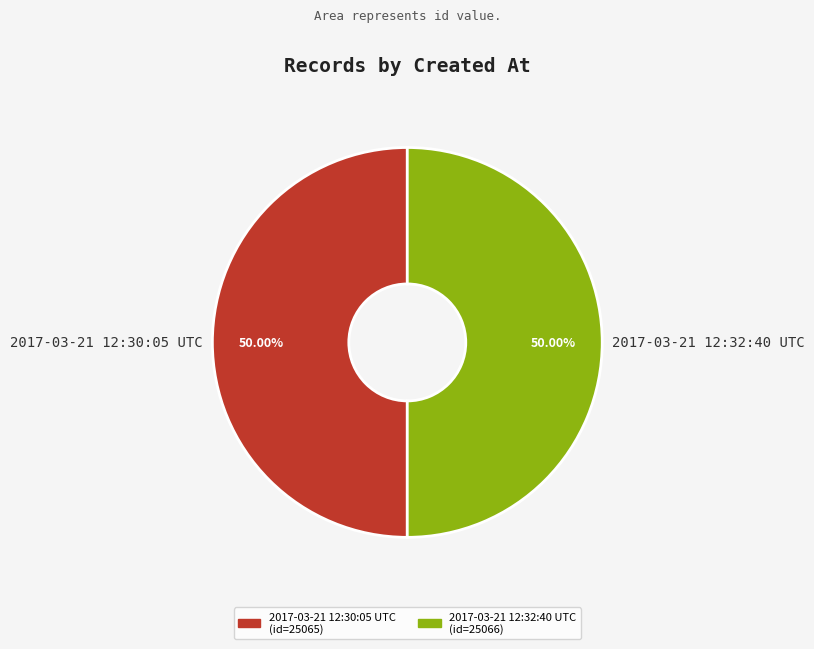

To the nearest percent, what is the average slice percentage?

50%